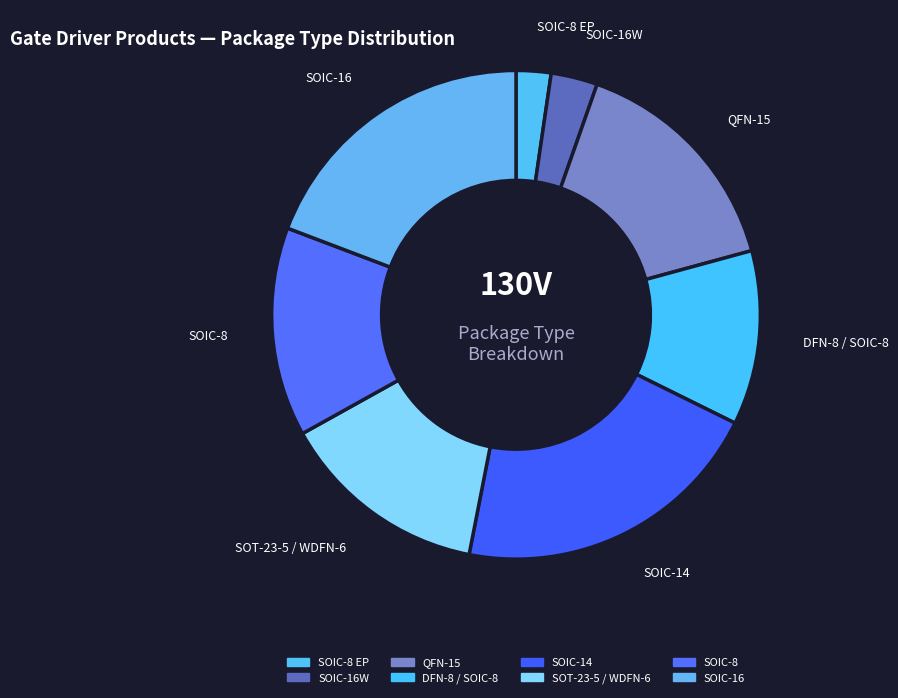

Is there any slice that represents more than half of the pie?

No